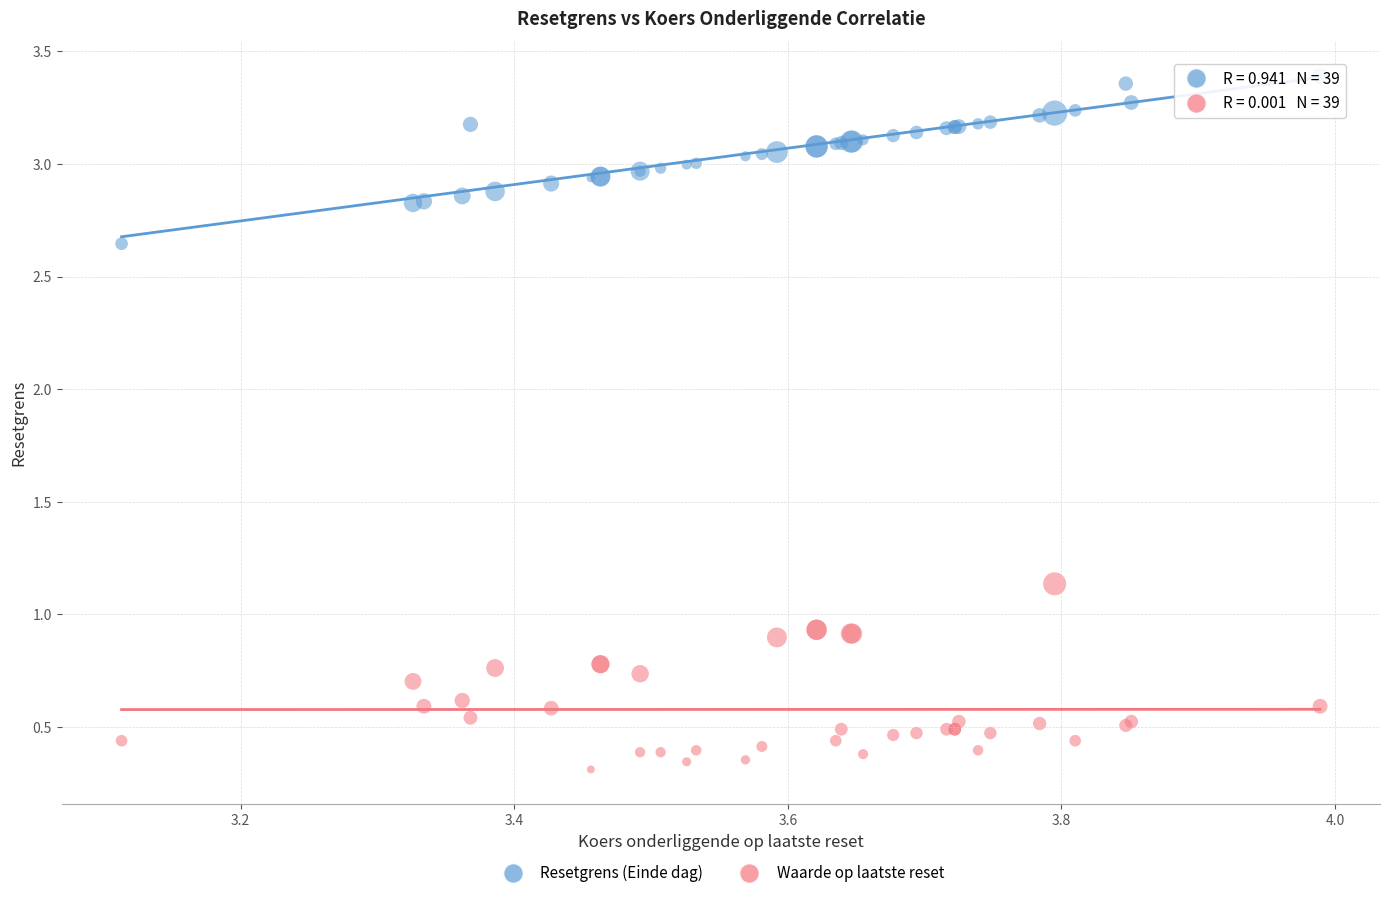

Which series reaches the minimum Y coordinate?

Waarde op laatste reset